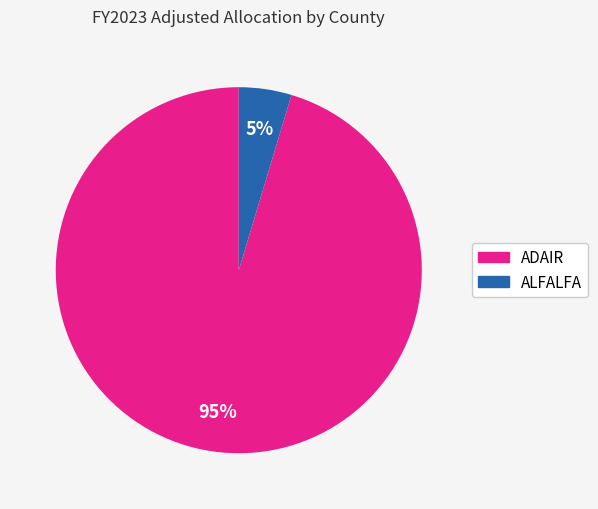

To the nearest percent, what is the average slice percentage?

50%